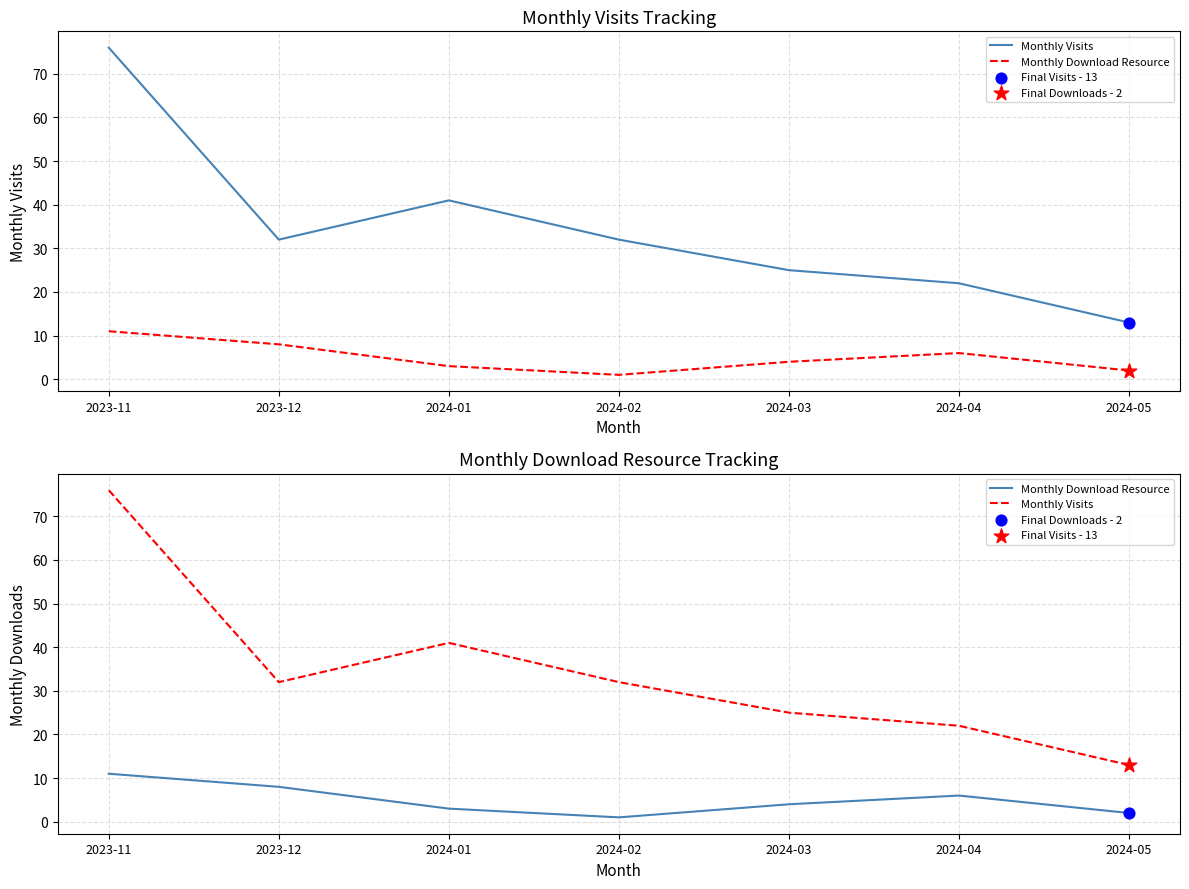

Which series has the largest Y range (max minus min)?

Monthly Visits